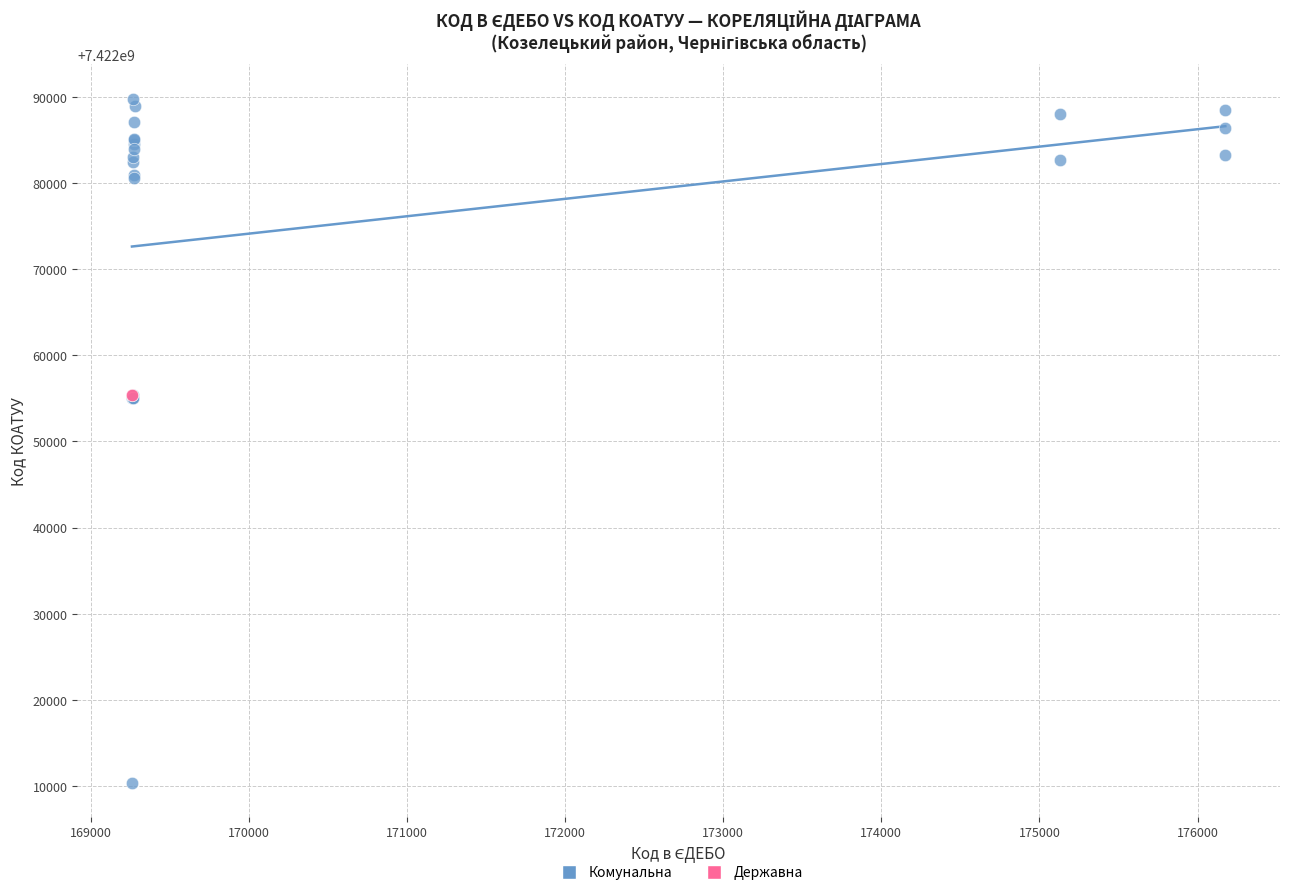

What are all the series names shown in the legend?

Комунальна, Державна